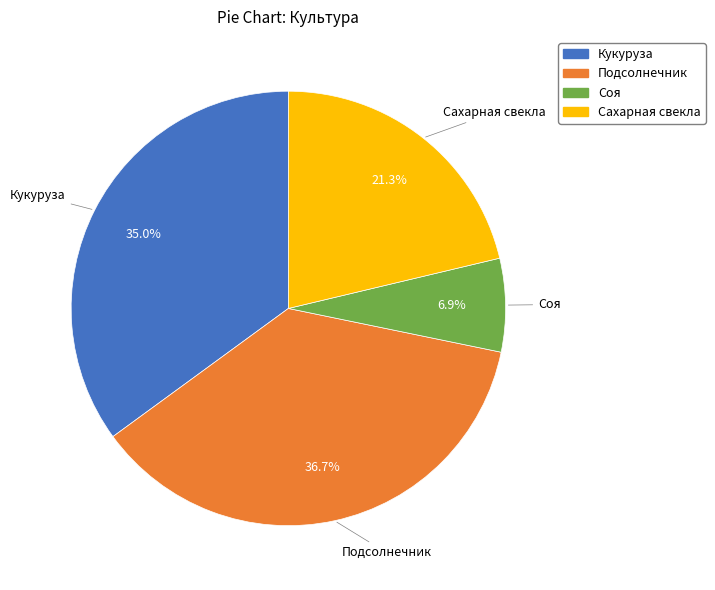

Does Соя represent more than half of the total?

No